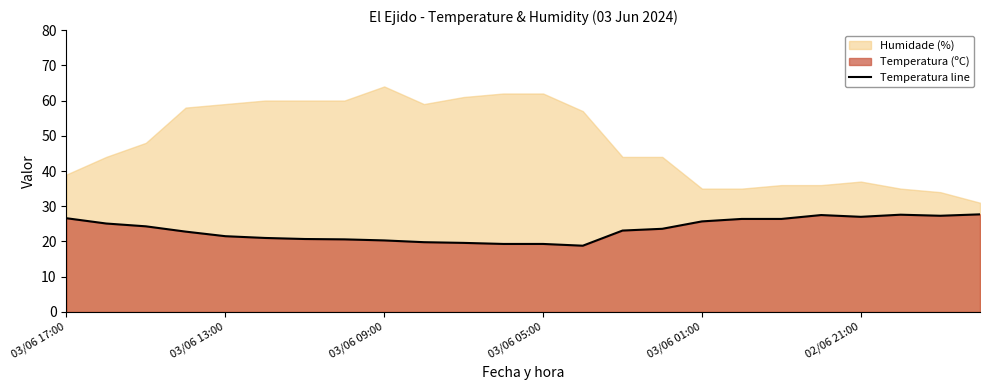

Which has a higher value, 23 or 18?

23